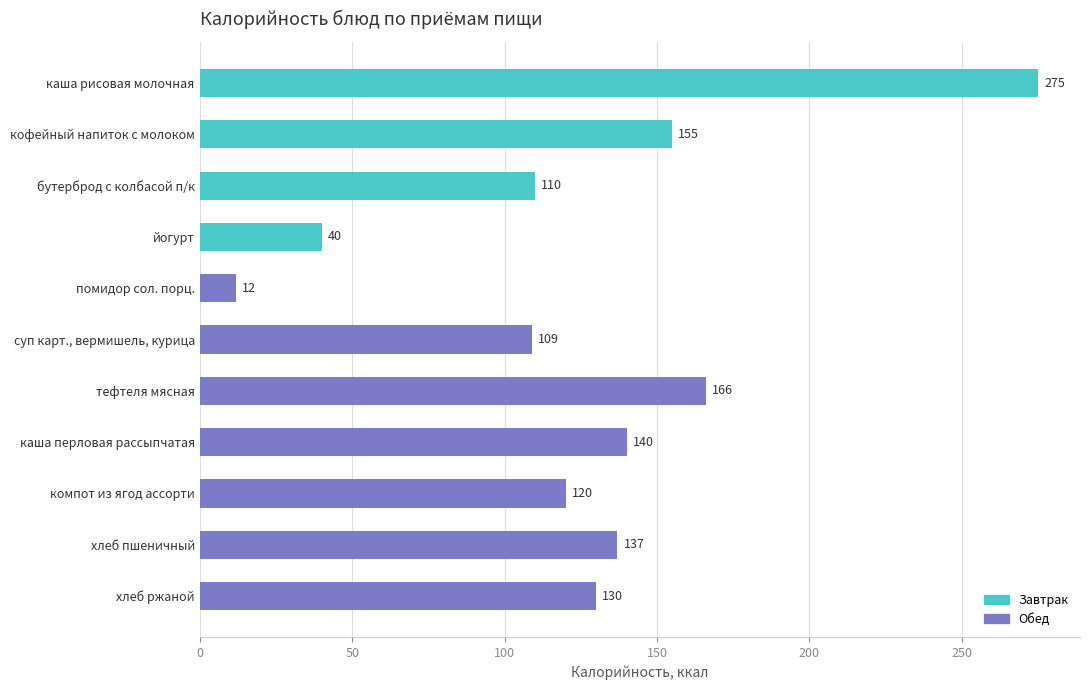

Is it true that the value at помидор сол. порц. is 12?

True